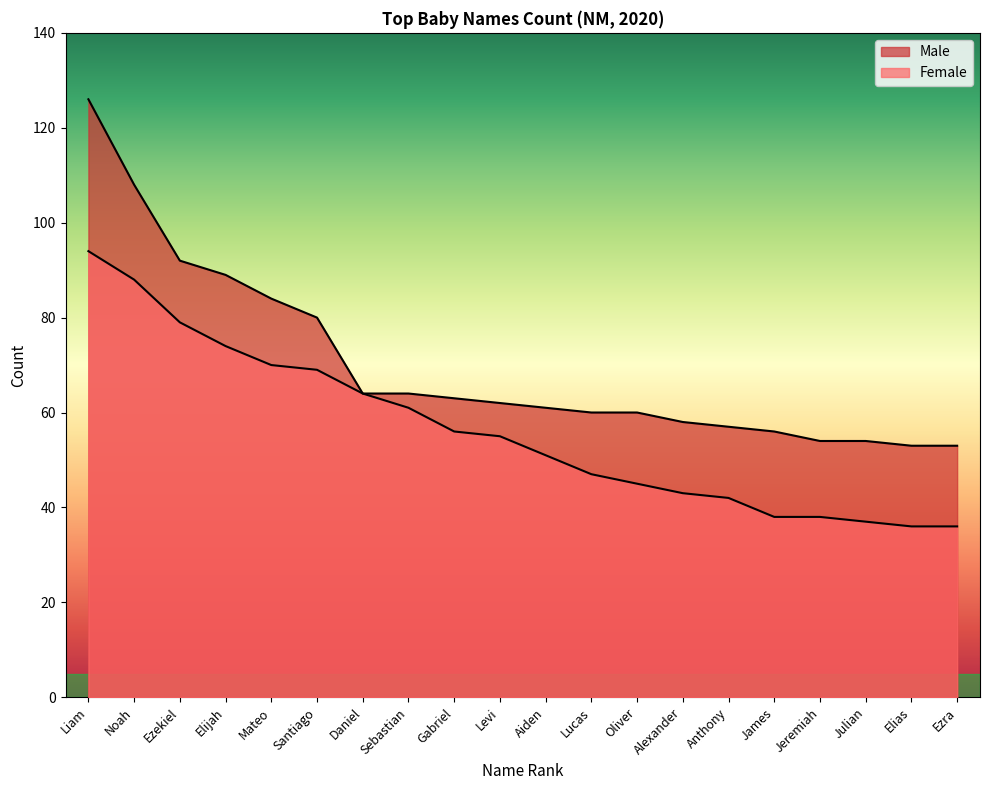

True or false: Female and Male intersect in this chart.

False